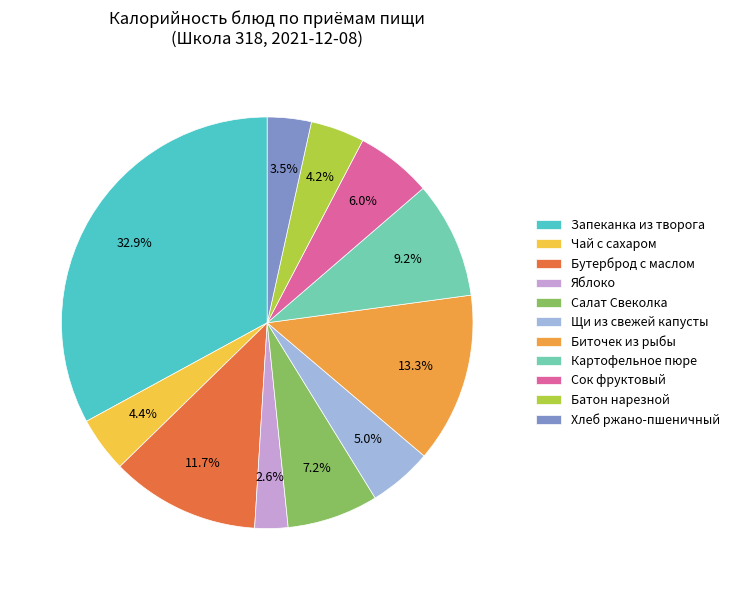

True or false: Картофельное пюре accounts for 1% of the total.

False